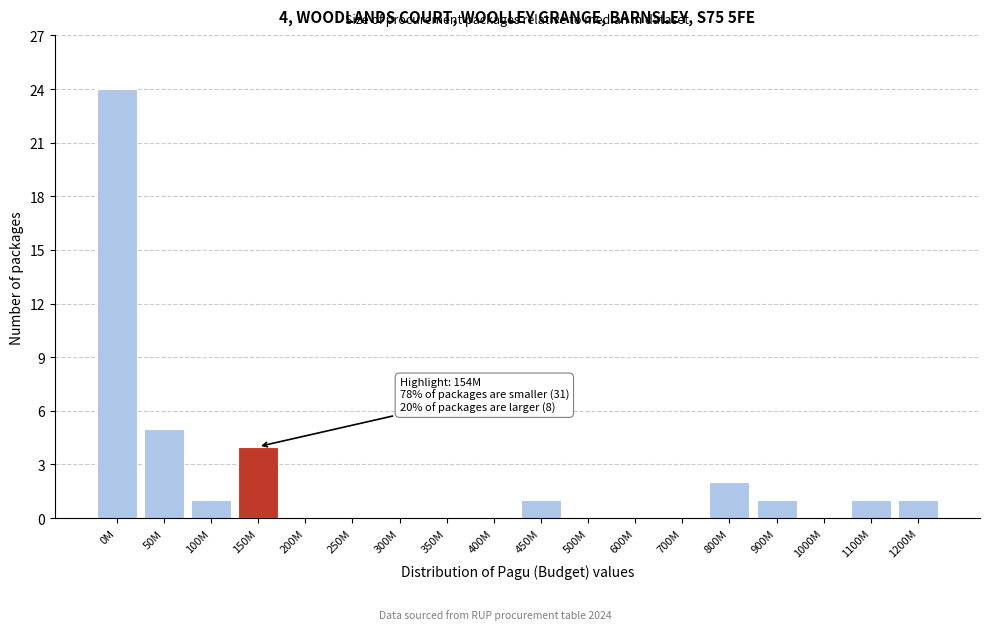

Reading right to left, list all the values displayed in this chart.

1200M=1	1100M=1	1000M=0	900M=1	800M=2	700M=0	600M=0	500M=0	450M=1	400M=0	350M=0	300M=0	250M=0	200M=0	150M=4	100M=1	50M=5	0M=24